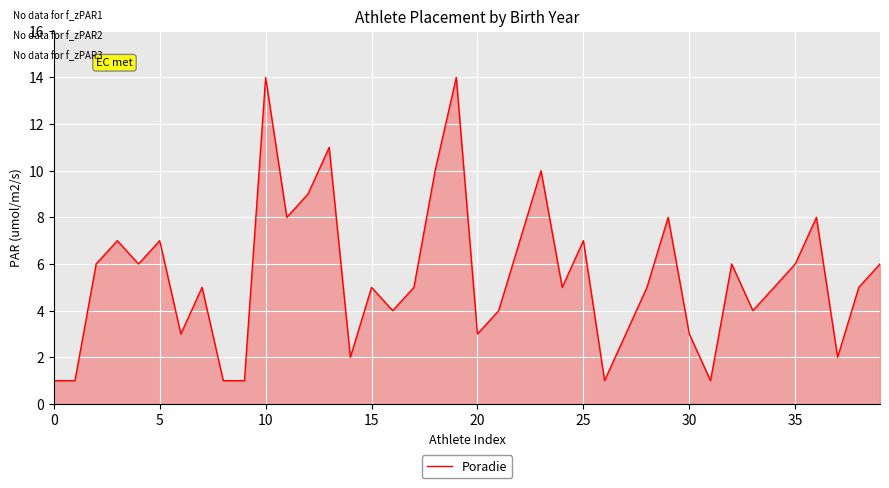

What is the difference between the maximum and minimum values?

13